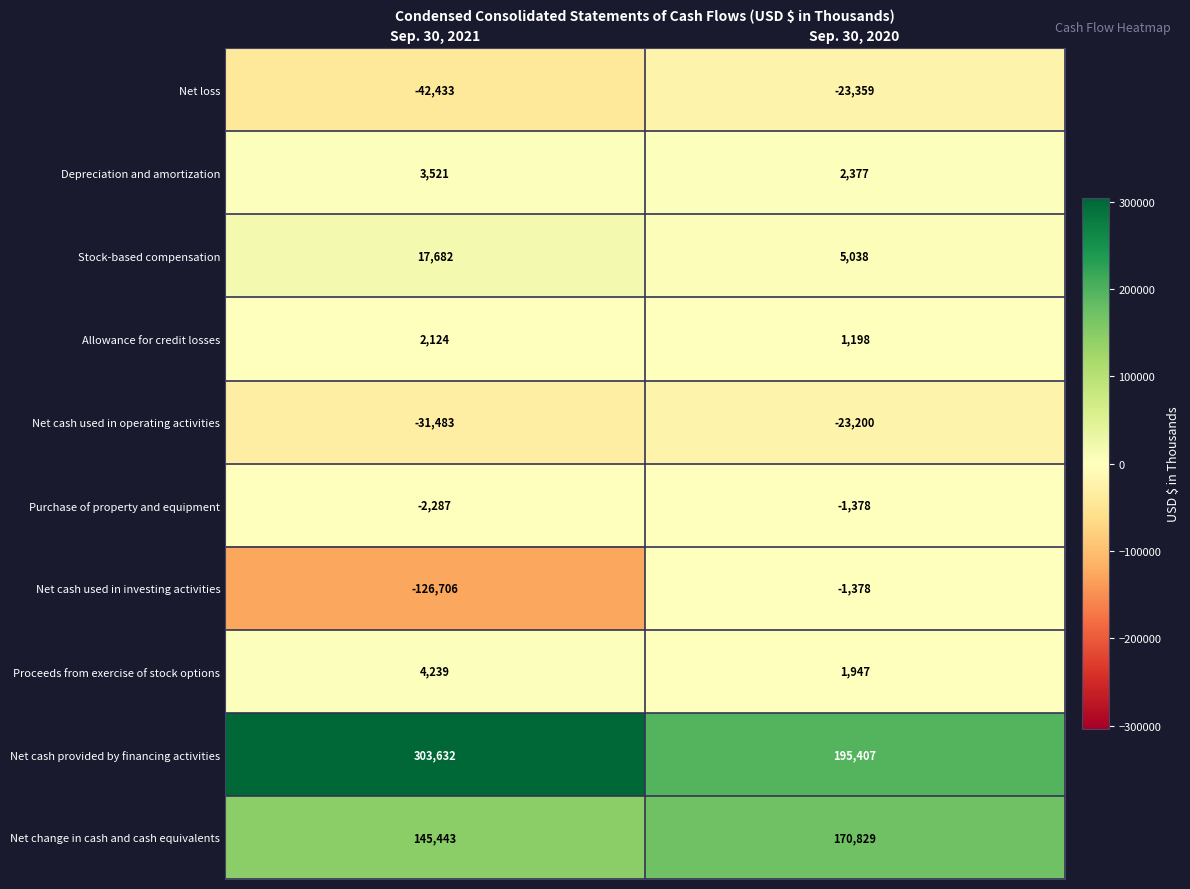

Rank the series at Sep. 30, 2021 from highest to lowest value.

Net cash provided by financing activities, Net change in cash and cash equivalents, Stock-based compensation, Proceeds from exercise of stock options, Depreciation and amortization, Allowance for credit losses, Purchase of property and equipment, Net cash used in operating activities, Net loss, Net cash used in investing activities